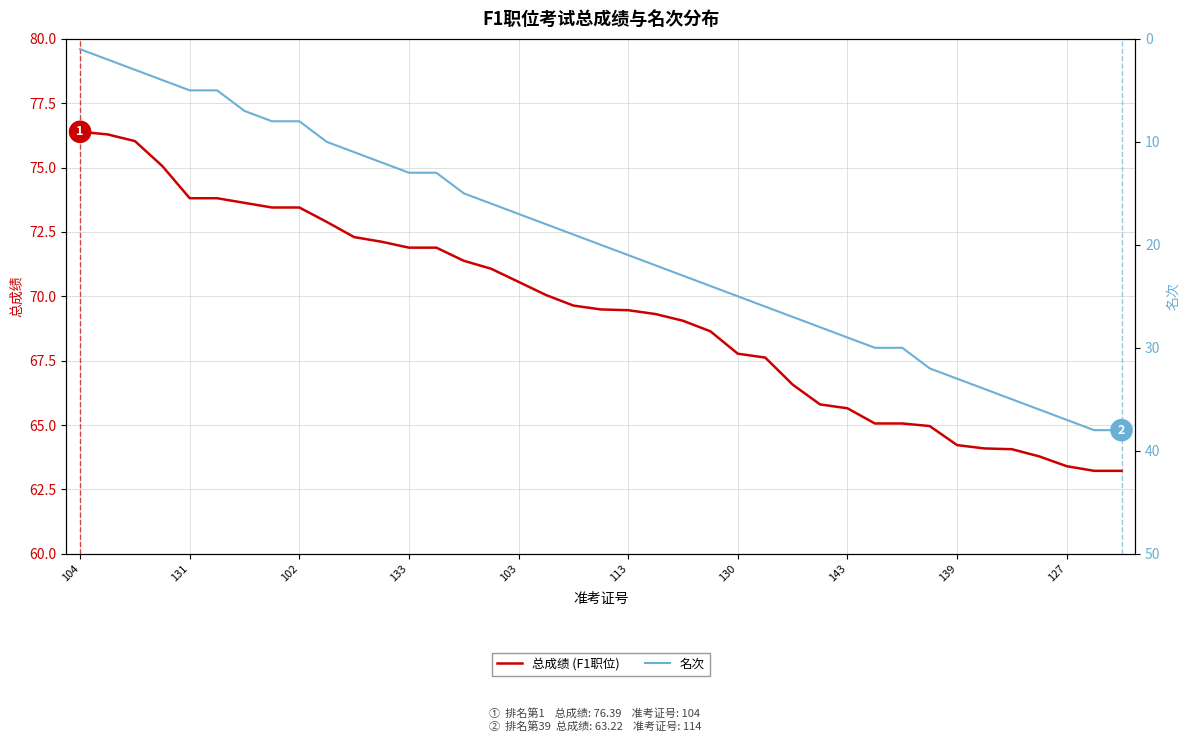

True or false: 名次 has a value of 58.0 at 34.

False